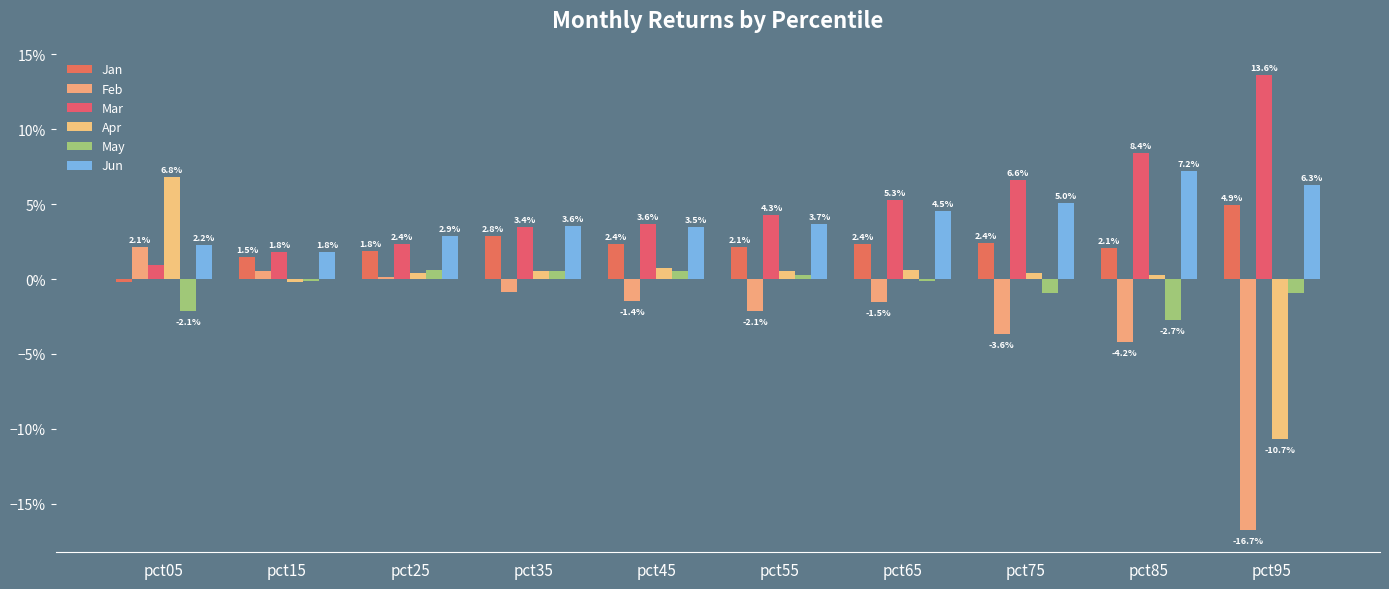

Are the bars grouped side by side (vs. stacked)?

Yes